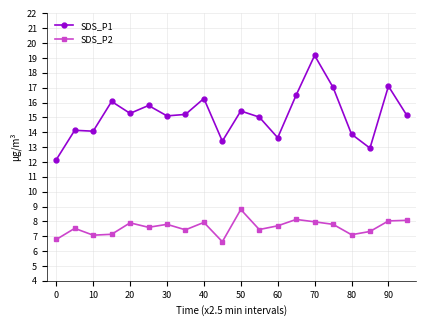

How many categories are shown in the chart?

20